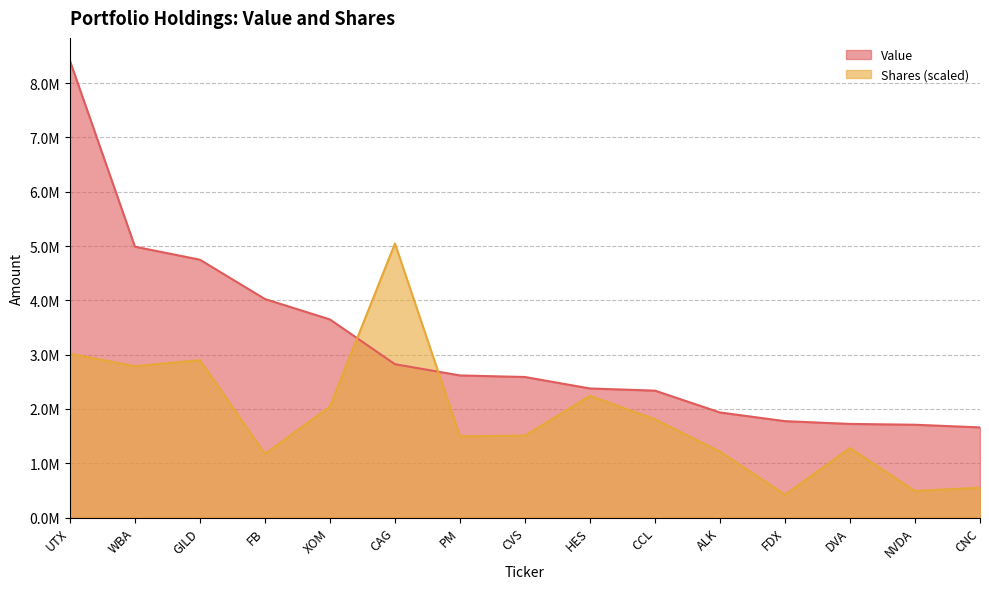

How many interior local peaks does the Shares series have?

4